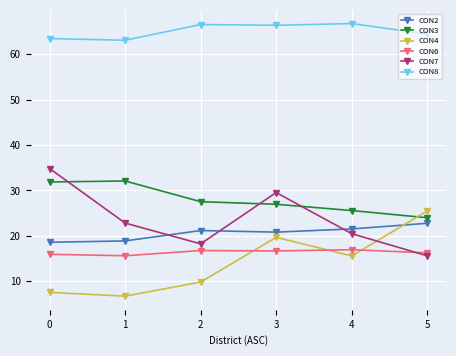

What is the value of the CON6 point at the 2nd from the left?

15.6